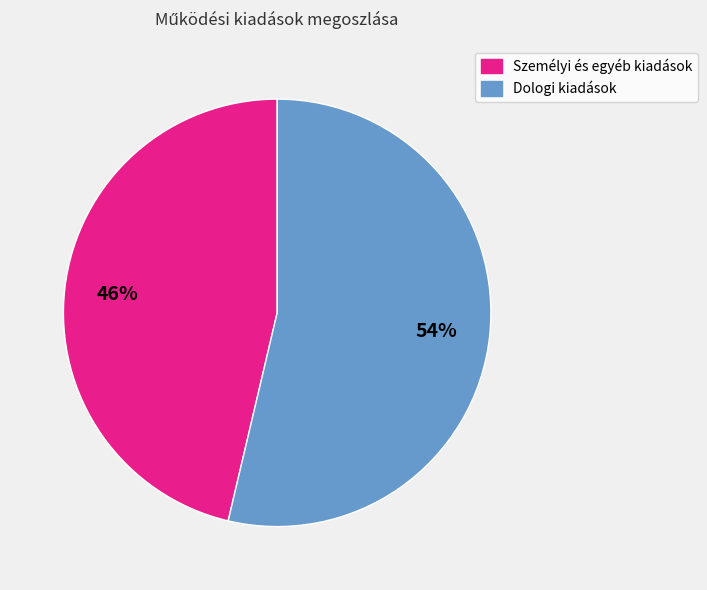

Is there any slice that represents more than half of the pie?

Yes